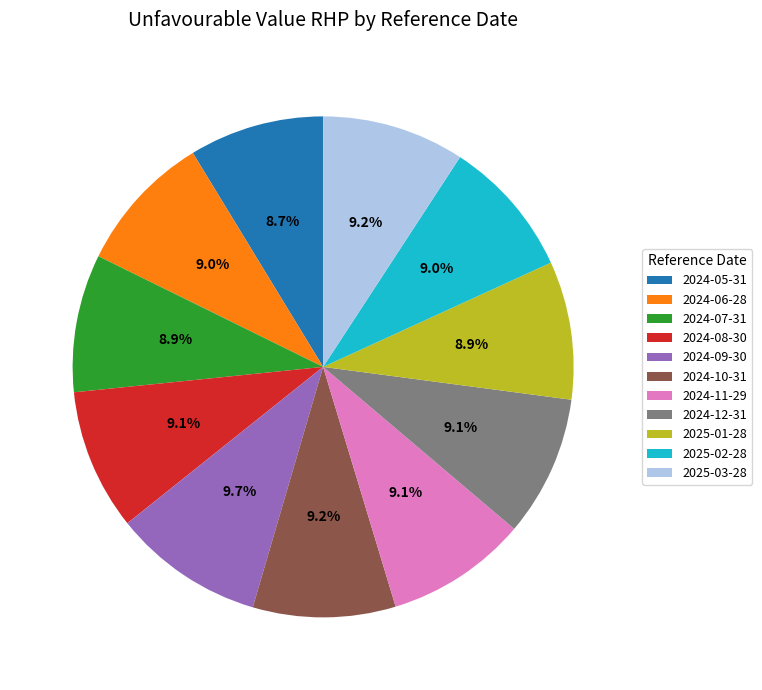

Approximately how many times larger is the value at 2024-06-28 compared to 2025-01-28?

1.0